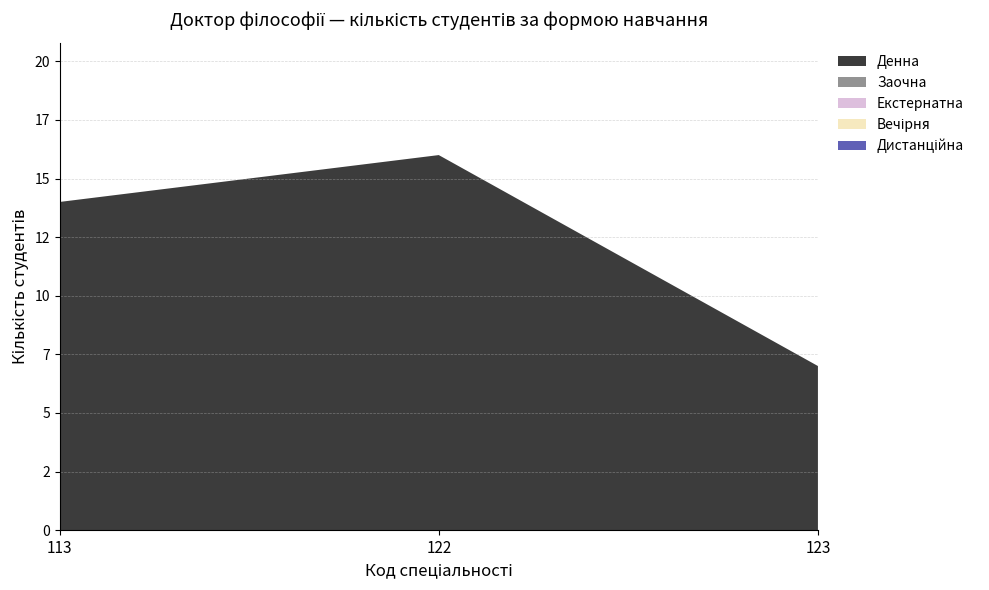

Reading left to right, what are all the values shown in this chart?

Денна: 113=14	122=16	123=7
Заочна: 113=0	122=0	123=0
Екстернатна: 113=0	122=0	123=0
Вечірня: 113=0	122=0	123=0
Дистанційна: 113=0	122=0	123=0